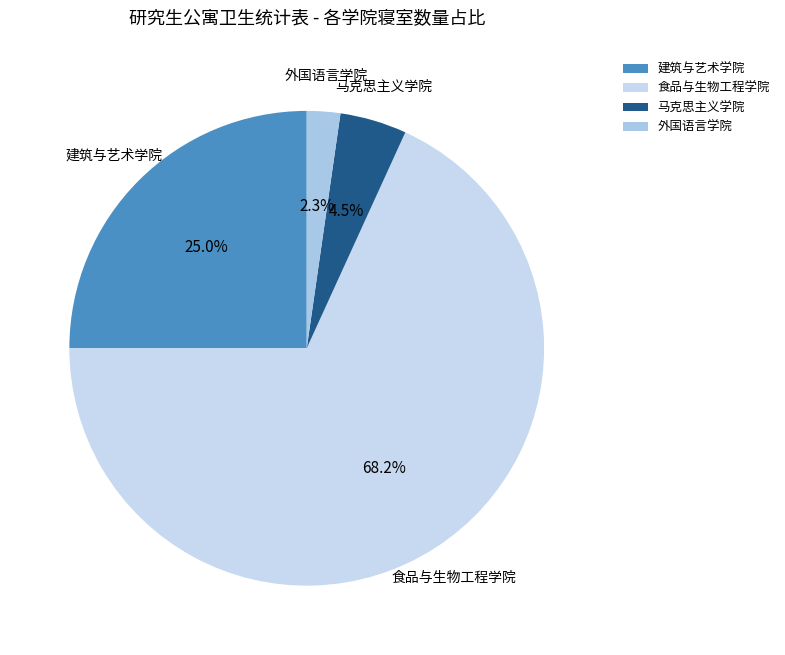

What portion of the pie excludes 建筑与艺术学院?

75.0%